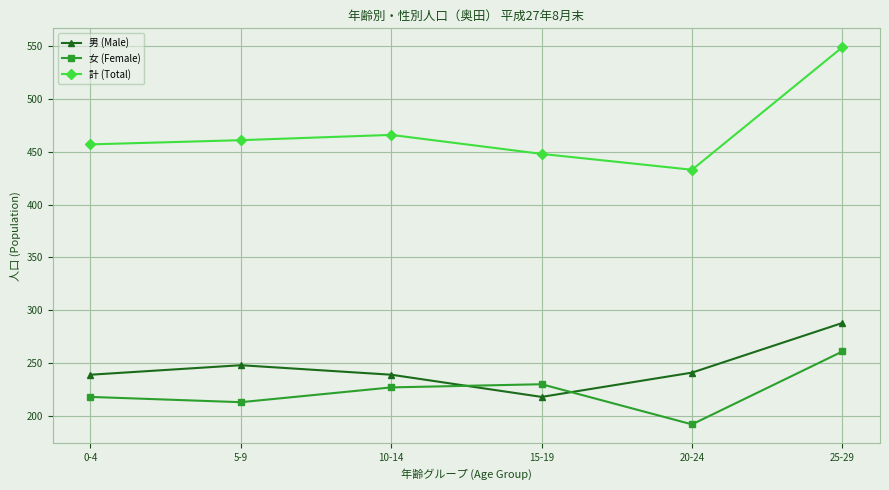

True or false: 計 (Total) and 女 (Female) intersect in this chart.

False